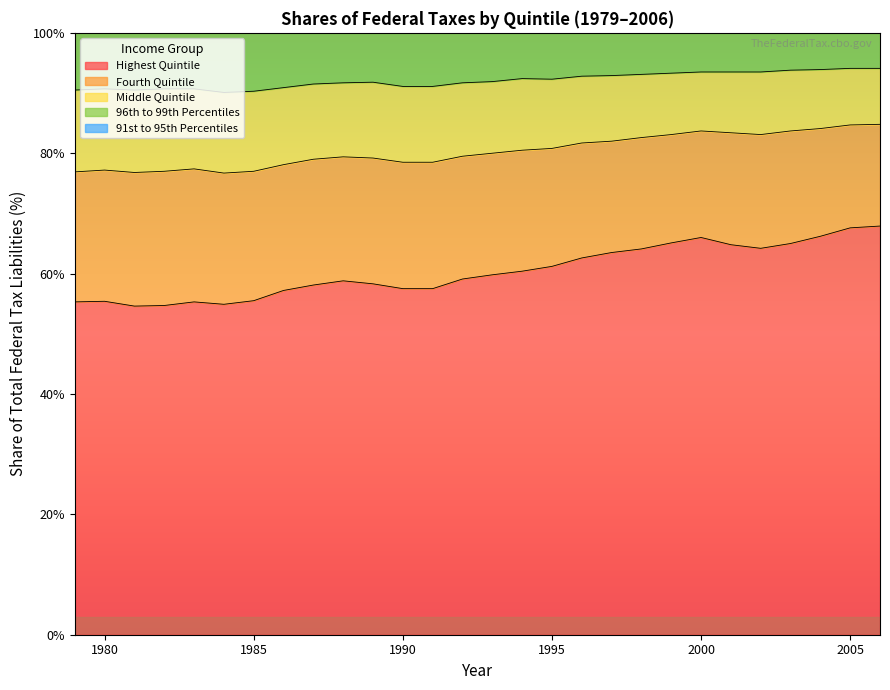

What is the greatest value displayed?

121.5